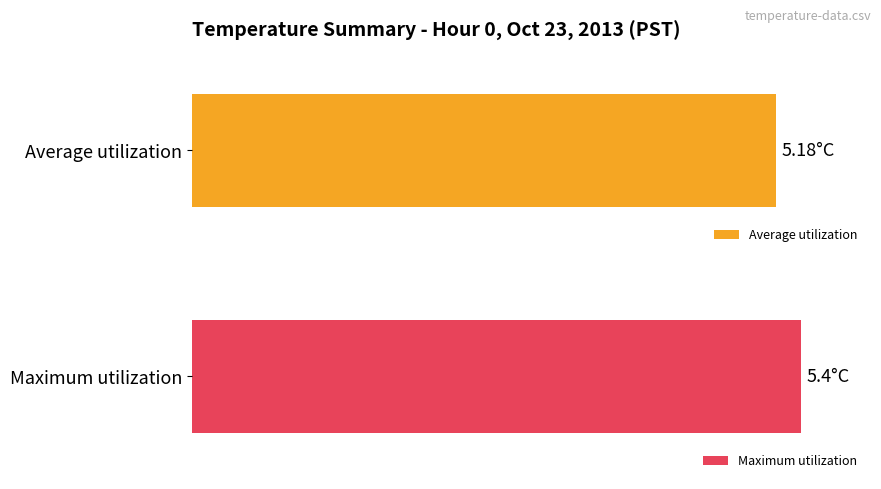

What is the value of the Average utilization bar at the 15th from the left?

5.2